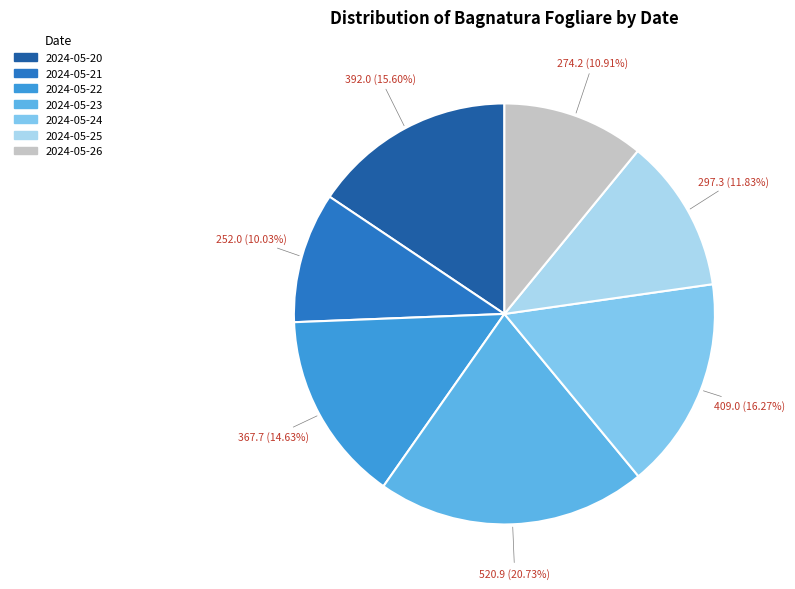

Is 2024-05-25 the majority of the pie?

No